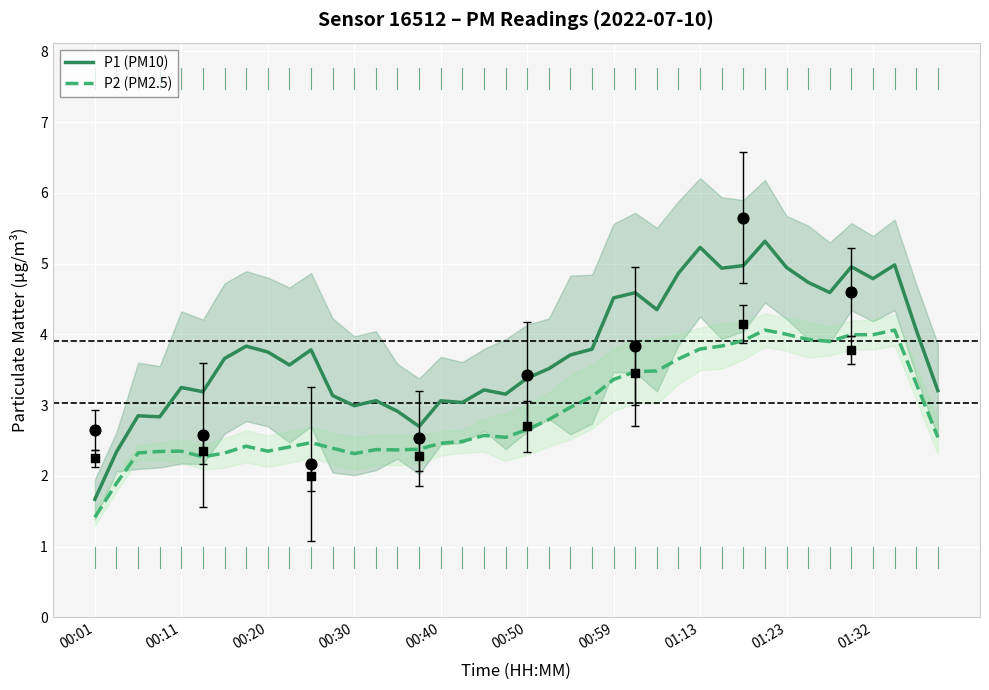

What are all the series names shown in the legend?

P1 (PM10), P2 (PM2.5)